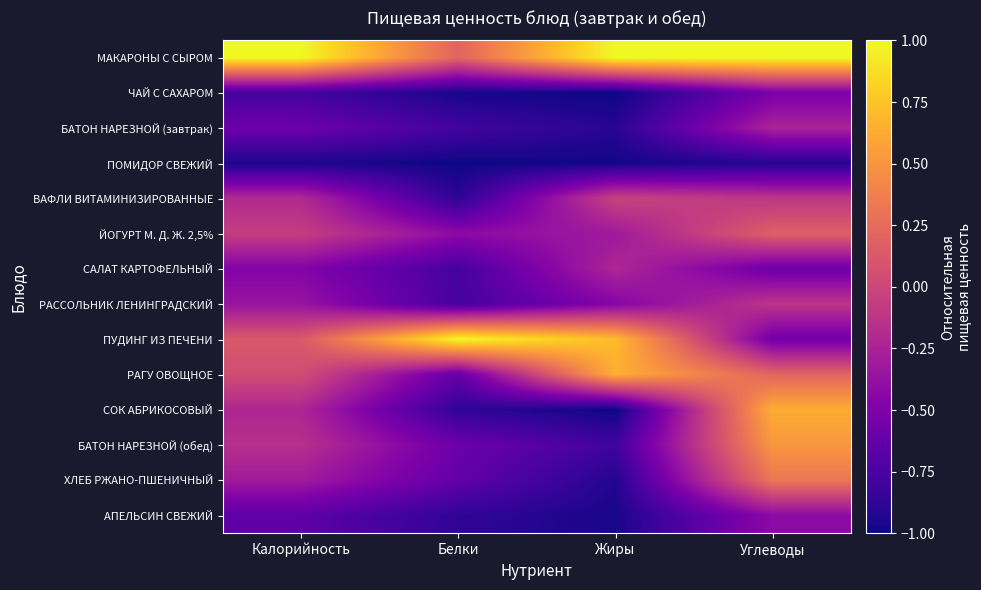

At Калорийность, list the series in order from largest to smallest.

МАКАРОНЫ С СЫРОМ, ПУДИНГ ИЗ ПЕЧЕНИ, РАГУ ОВОЩНОЕ, ЙОГУРТ М. Д. Ж. 2,5%, БАТОН НАРЕЗНОЙ (обед), ВАФЛИ ВИТАМИНИЗИРОВАННЫЕ, СОК АБРИКОСОВЫЙ, ХЛЕБ РЖАНО-ПШЕНИЧНЫЙ, РАССОЛЬНИК ЛЕНИНГРАДСКИЙ, САЛАТ КАРТОФЕЛЬНЫЙ, БАТОН НАРЕЗНОЙ (завтрак), АПЕЛЬСИН СВЕЖИЙ, ЧАЙ С САХАРОМ, ПОМИДОР СВЕЖИЙ